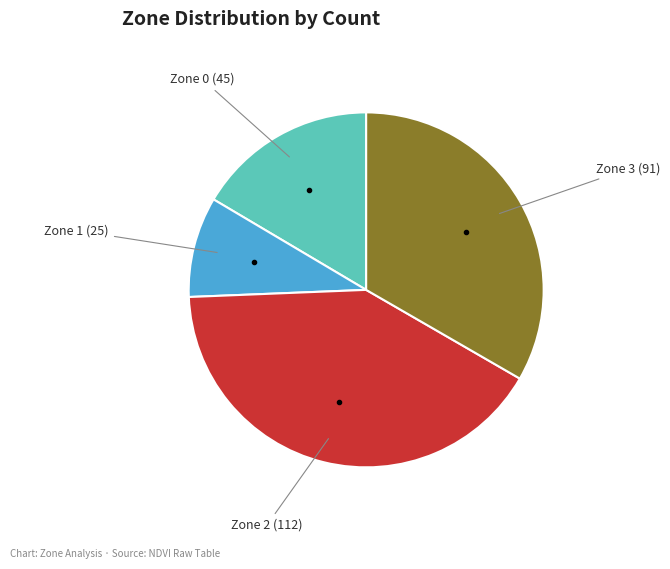

Does any single category account for the majority?

No